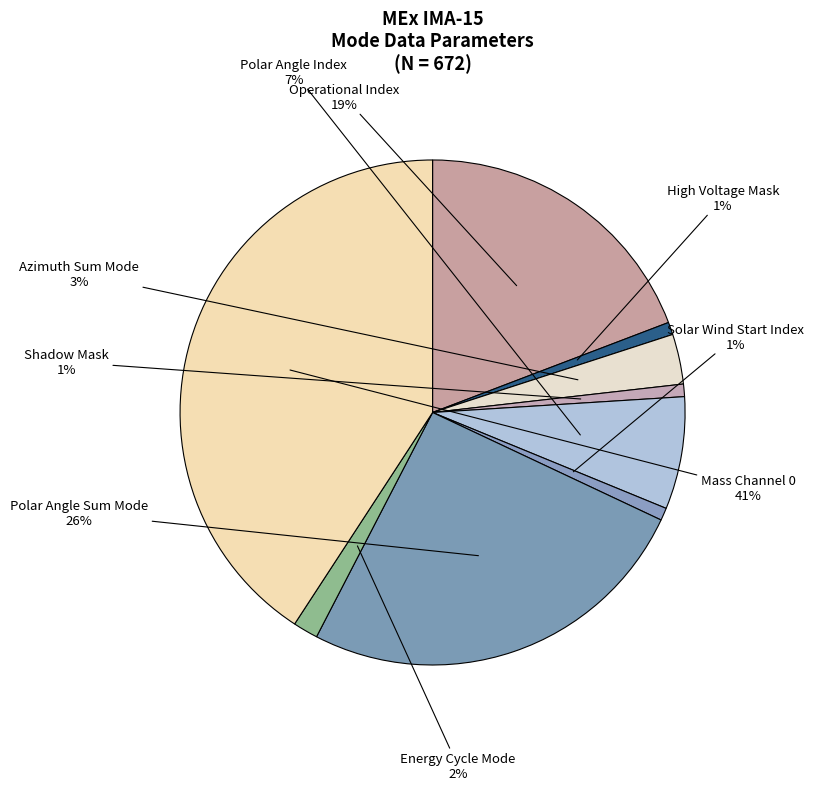

Count the number of slices in the pie.

9